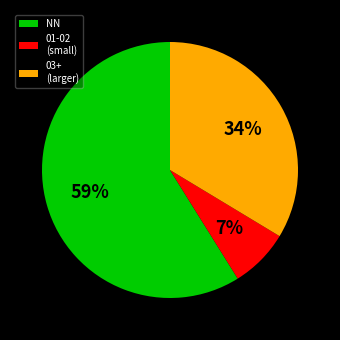

Between NN and 03+ (larger), which is larger?

NN